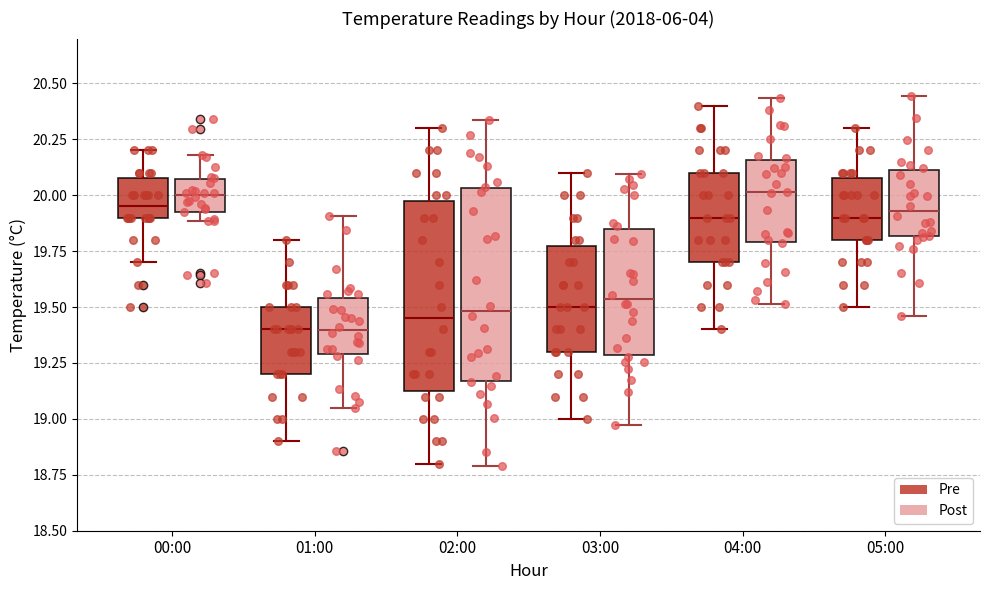

Where does the lower whisker of the box for 03:00 (Post) end on the y-axis? The values are not printed on the chart, so give them approximately, as read against the axis.

18.95